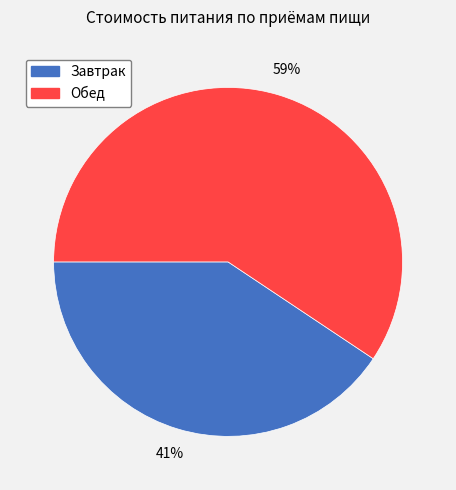

How many segments does this pie chart have?

2